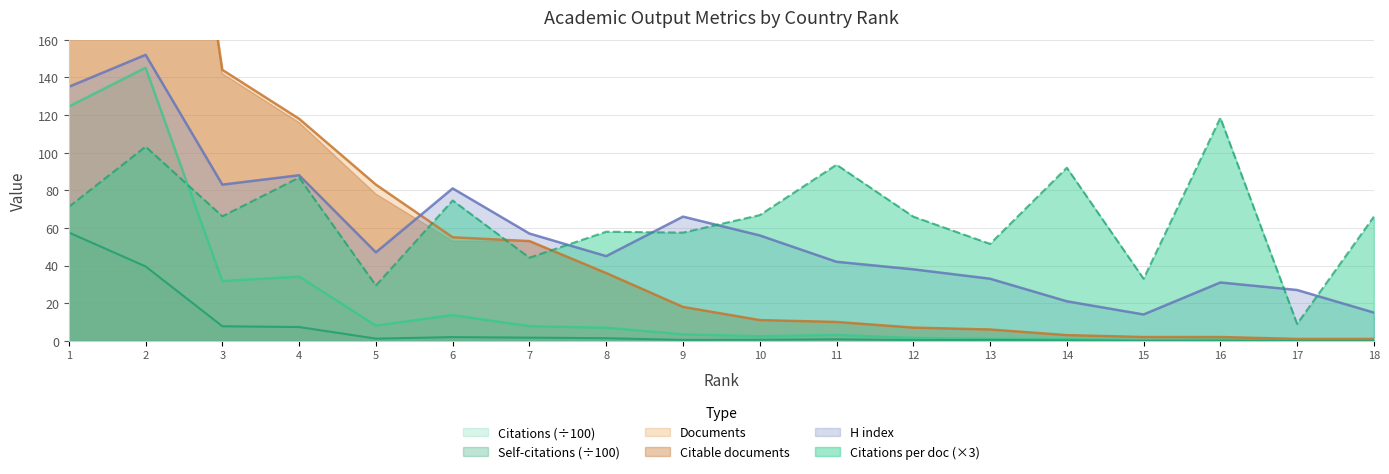

What is the value of the H index point at the 2nd from the left?

152.0